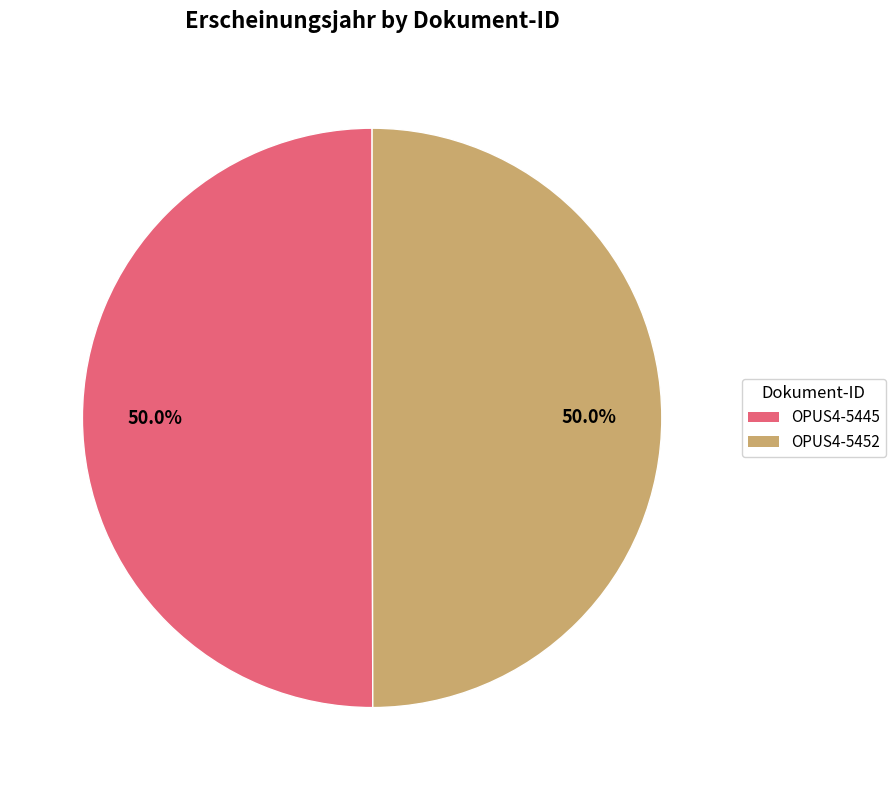

Approximately how many times larger is the value at OPUS4-5445 compared to OPUS4-5452?

1.0